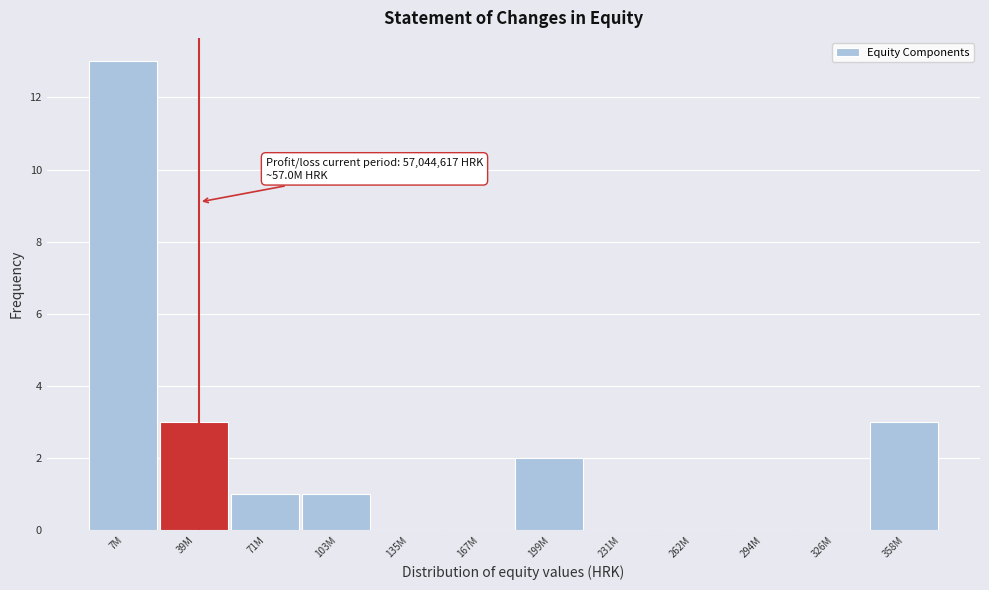

Reading left to right, list all the values displayed in this chart.

7M=13	39M=3	71M=1	103M=1	135M=0	167M=0	199M=2	231M=0	262M=0	294M=0	326M=0	358M=3